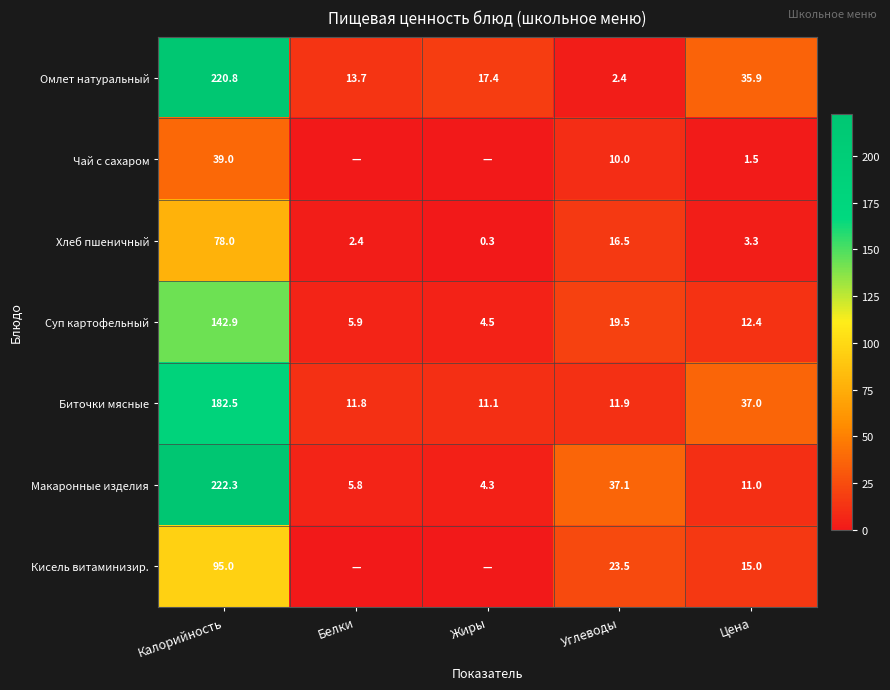

What is the highest value of the Хлеб пшеничный series?

78.0